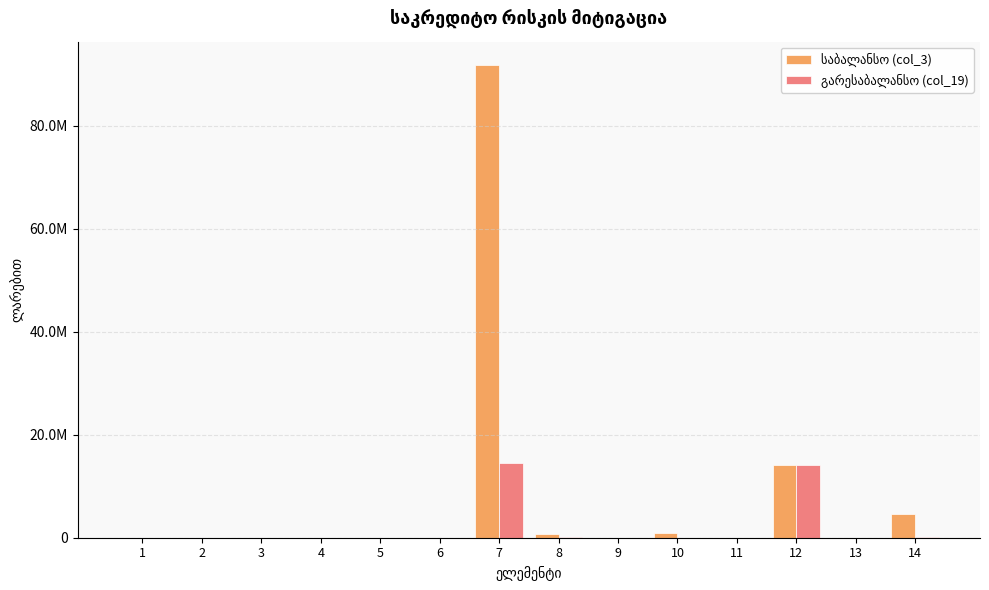

Is the value of საბალანსო (col_3) at 4 greater than the value of გარესაბალანსო (col_19) at 8?

No